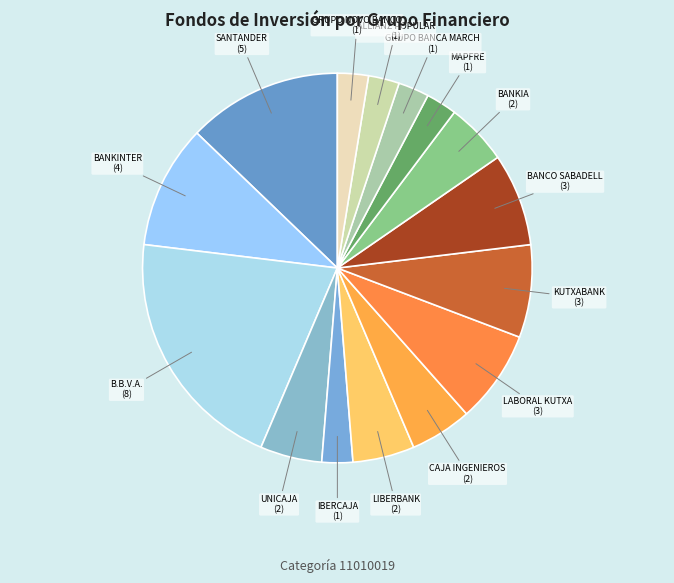

How many slices are in this pie chart?

15